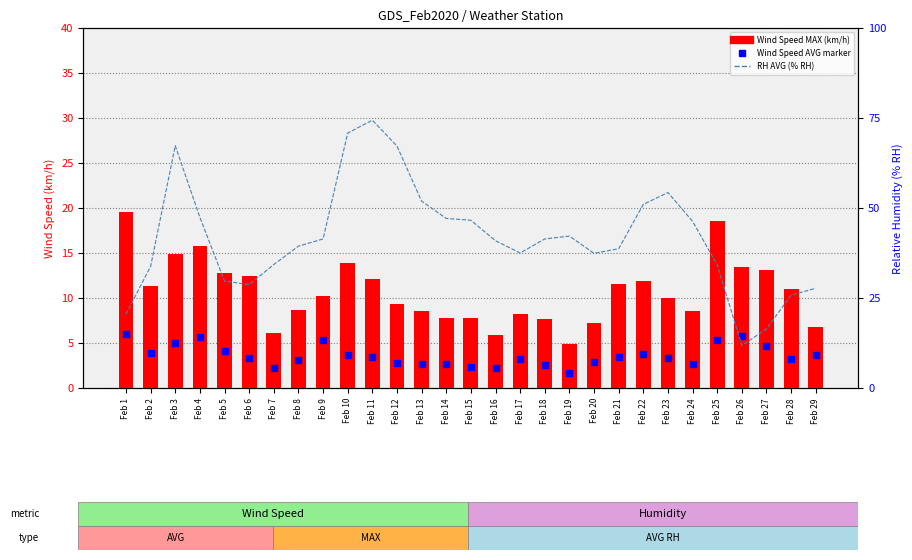

What is the total value across all series at Feb 2?

53.0